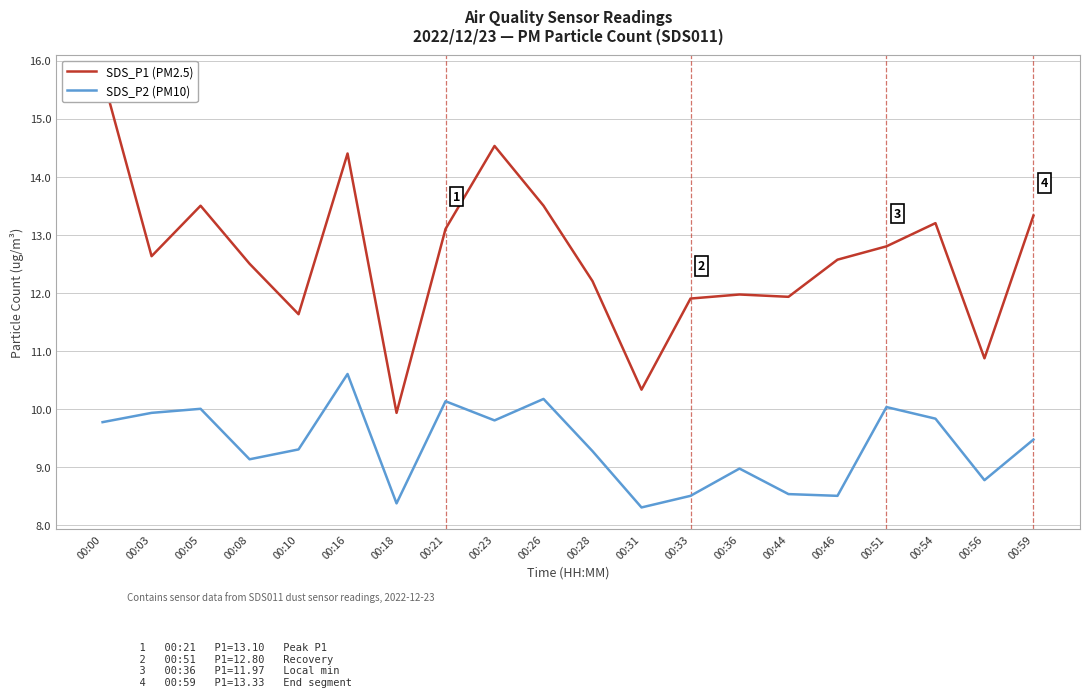

Between 00:23 and 00:36, which series saw the biggest shift?

SDS_P1